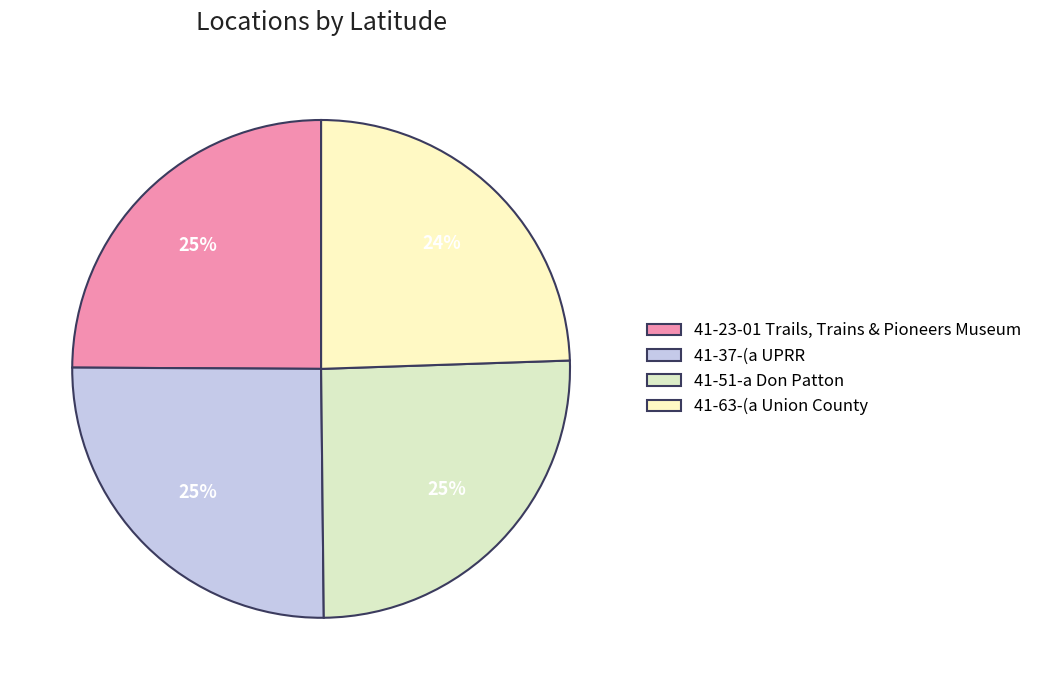

Which has a higher value, 41-63-(a Union County or 41-51-a Don Patton?

41-51-a Don Patton